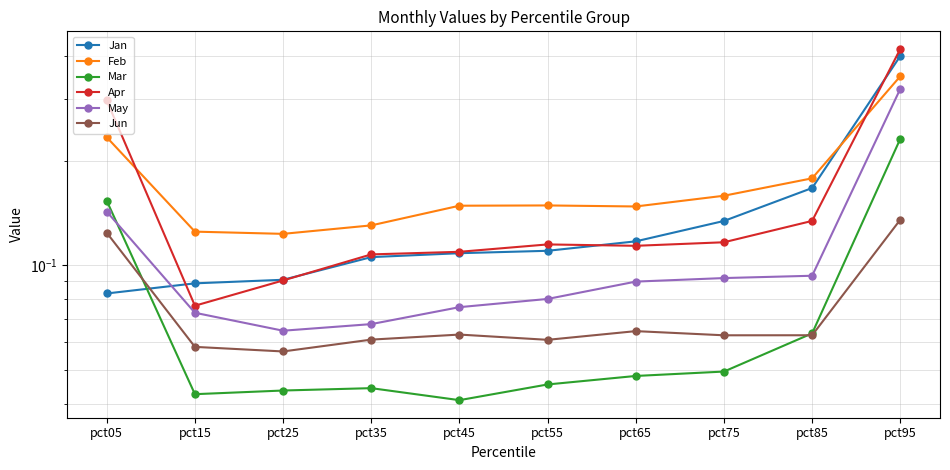

True or false: Apr and Jan intersect in this chart.

True